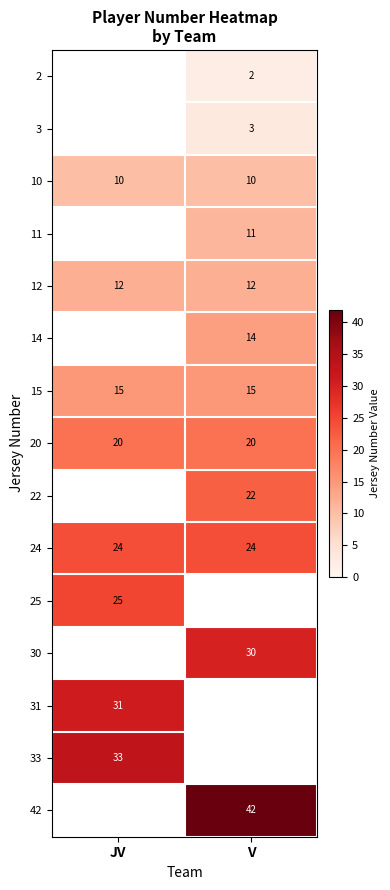

Is it true that 10 equals 17 at JV?

False